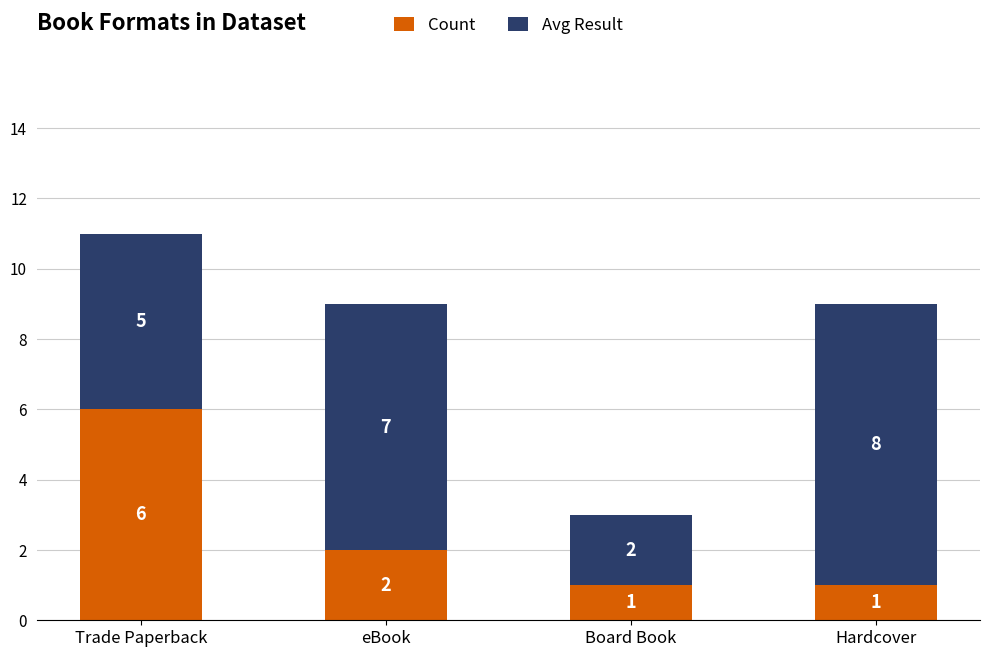

Reading right to left, what are the values for Count?

1	1	2	6